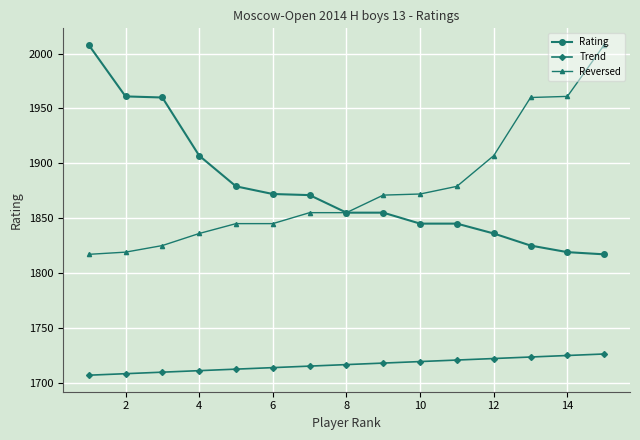

True or false: Trend and Reversed cross at least once.

False